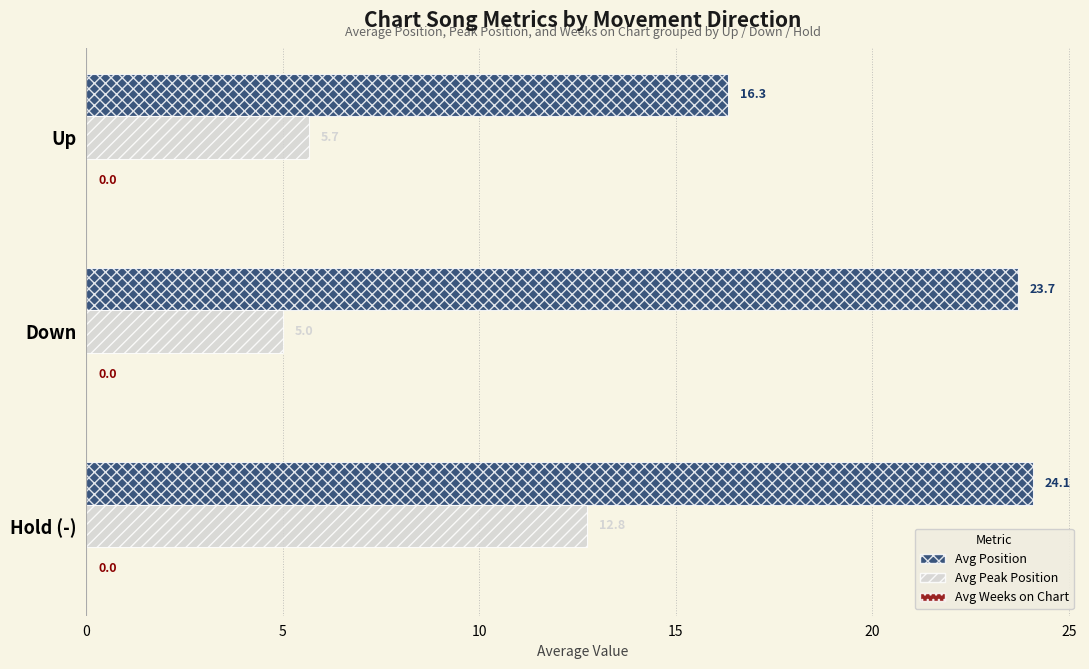

Which category has the lowest value in the Avg Position series?

Up